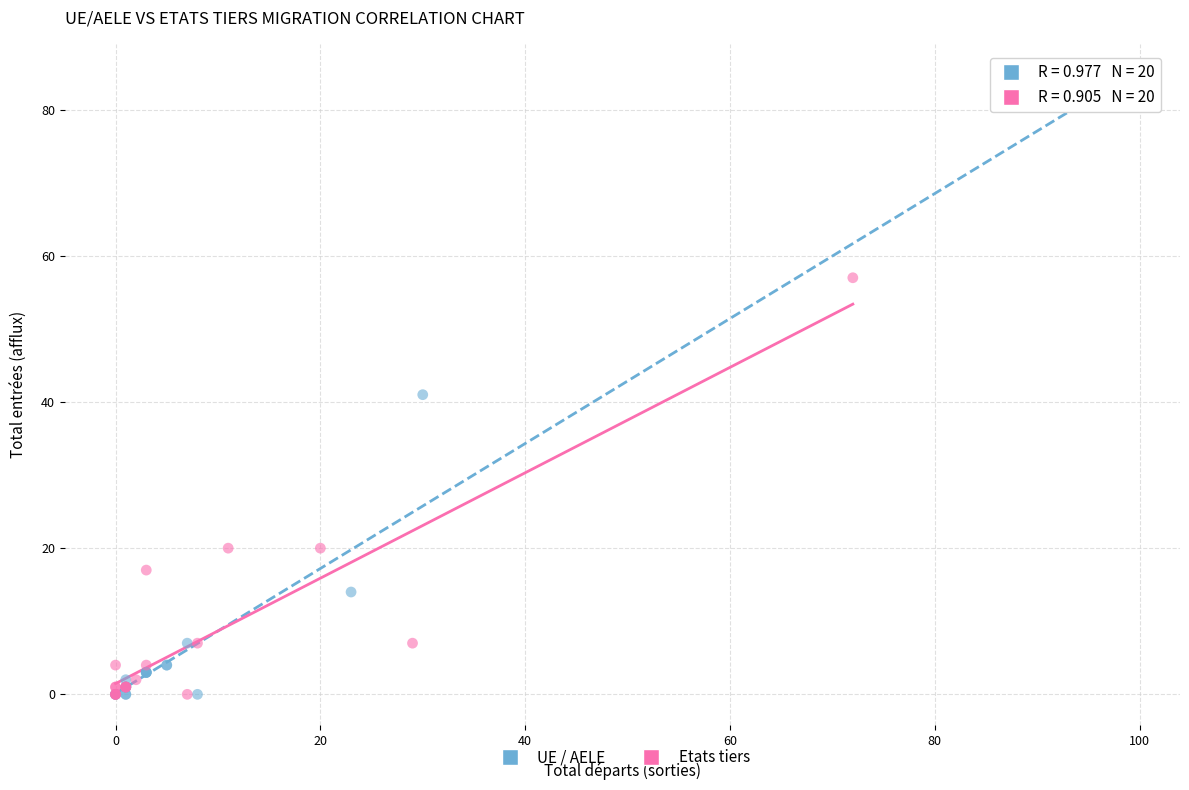

What are all the series names shown in the legend?

UE / AELE, Etats tiers